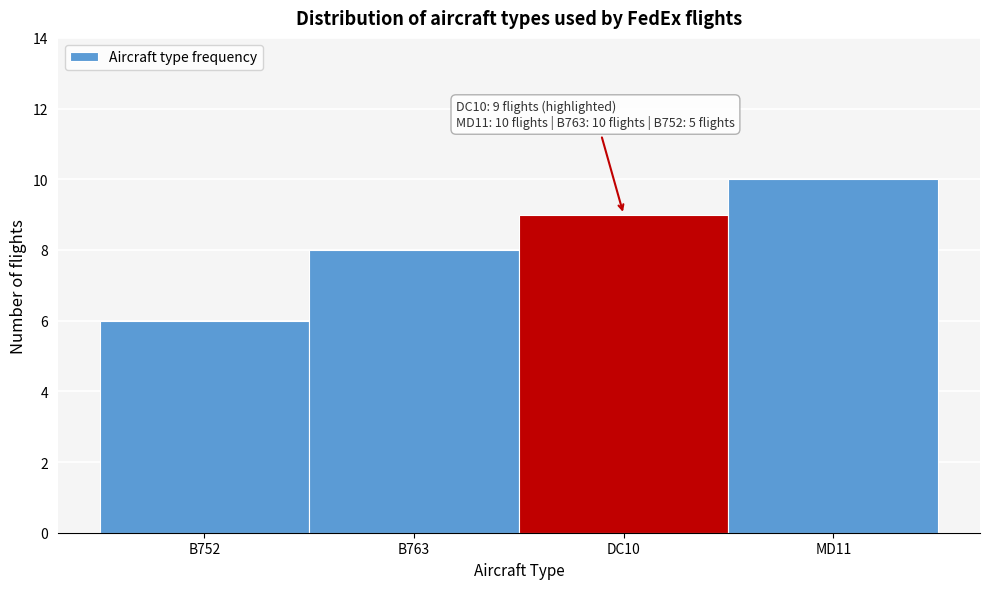

Reading left to right, what are all the values shown in this chart?

B752=6	B763=8	DC10=9	MD11=10